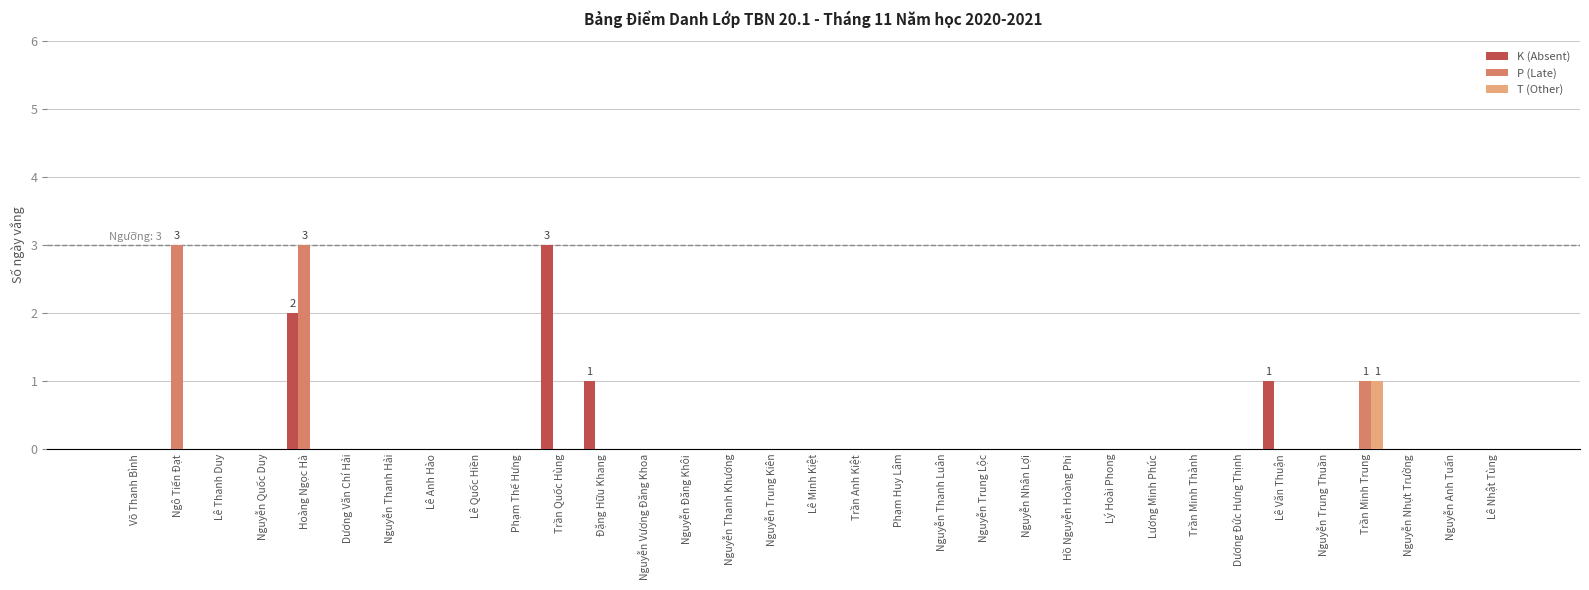

The value of T (Other) at Nguyễn Vương Đăng Khoa is 0. True or false?

True